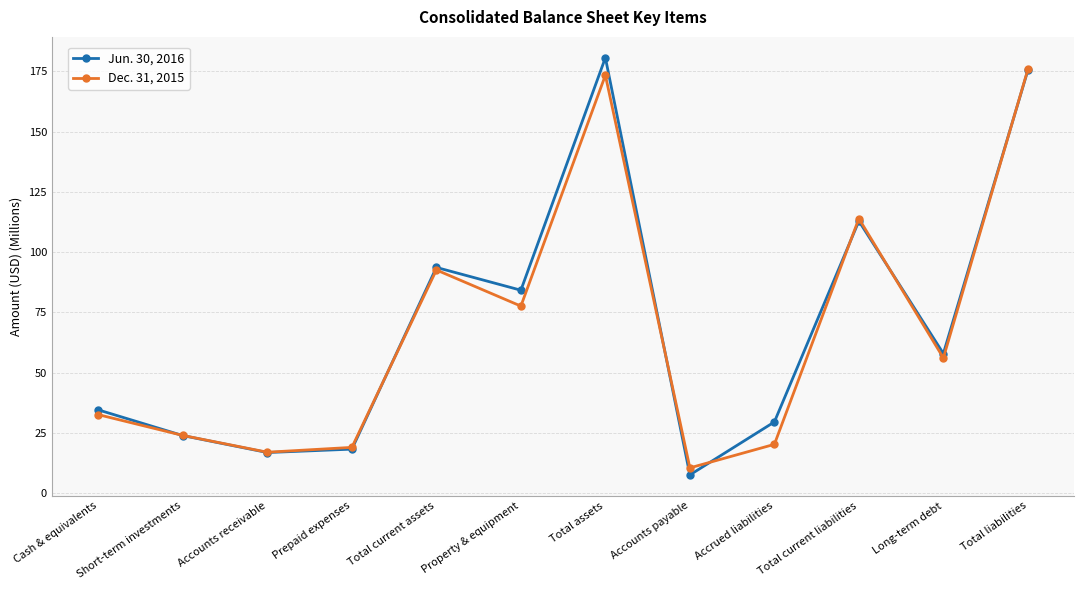

At how many categories does at least one series exceed 113?

3